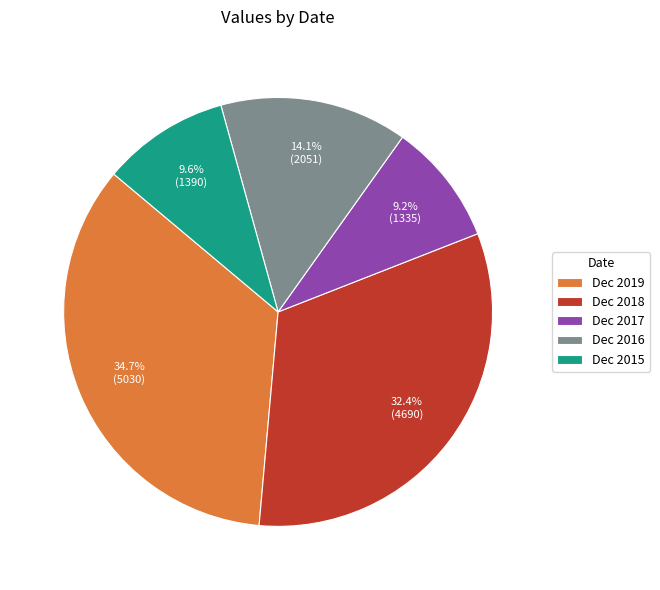

Is Dec 2017 the majority of the pie?

No